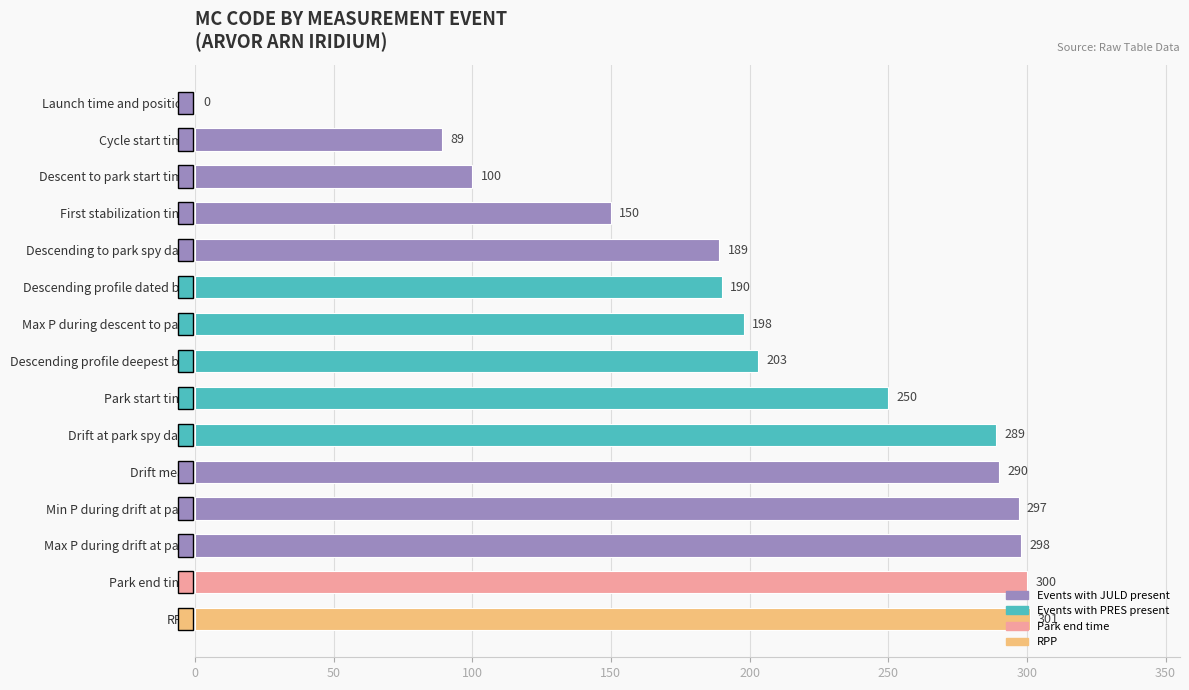

Which label corresponds to the largest value in the chart?

RPP